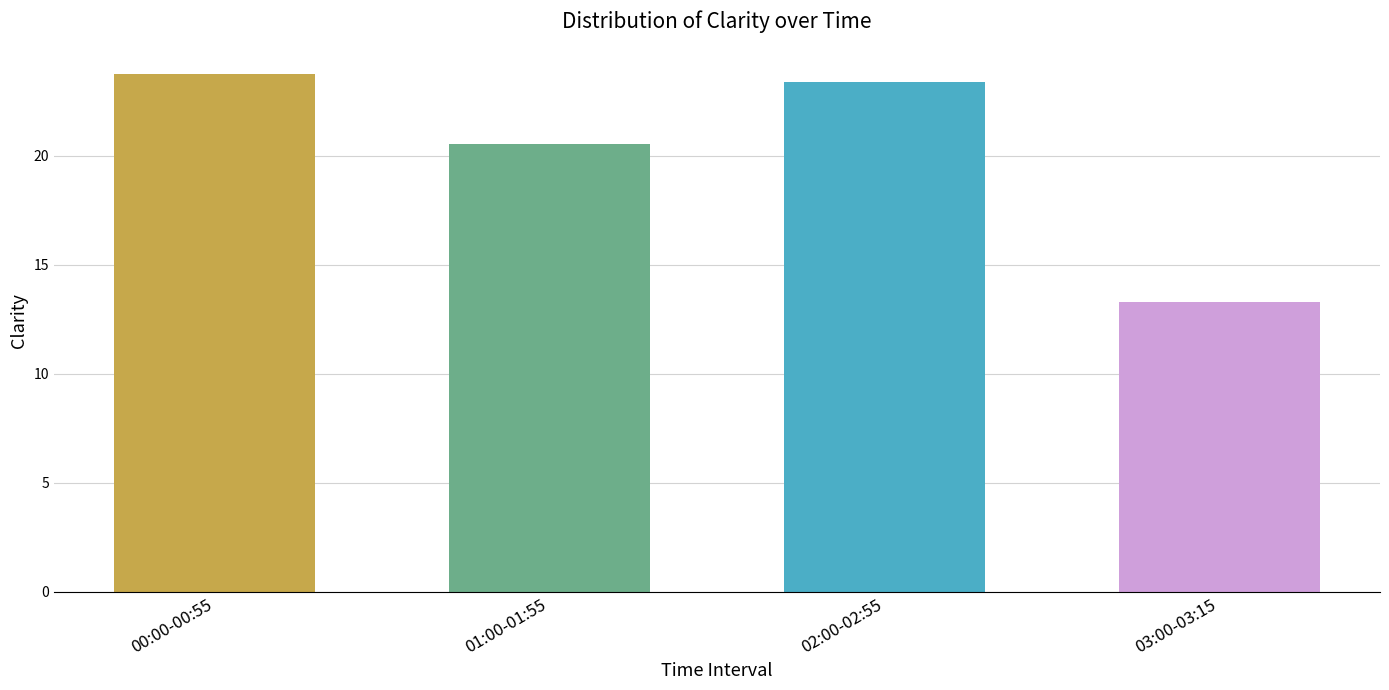

Between 02:00-02:55 and 03:00-03:15, which is larger?

02:00-02:55